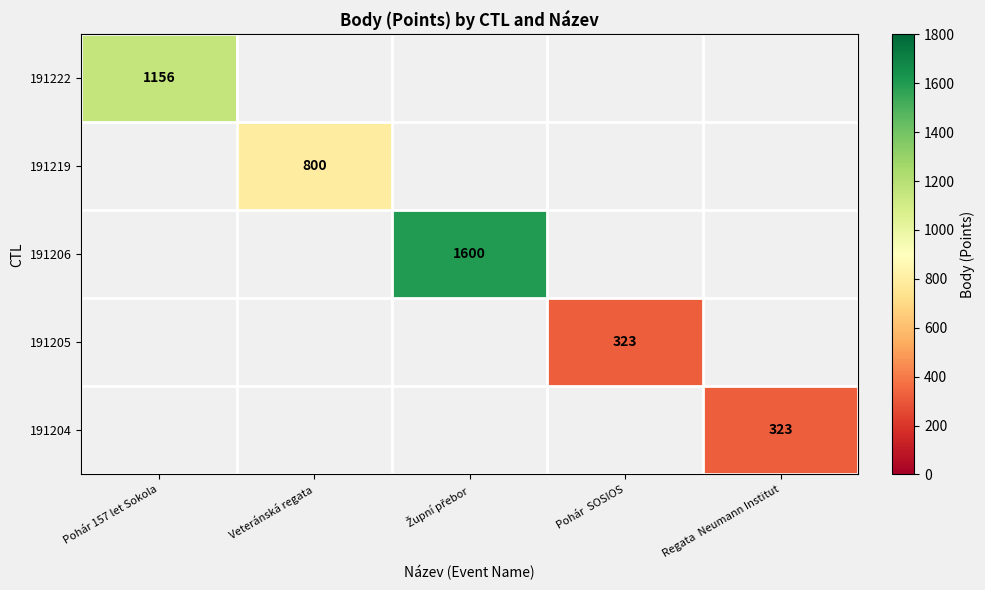

True or false: 191204 has a value of 323 at Regata  Neumann Institut.

True